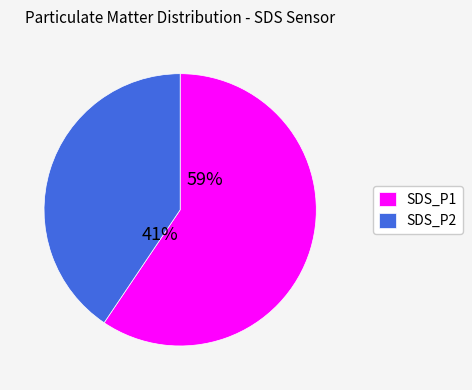

Is there any slice that represents more than half of the pie?

Yes